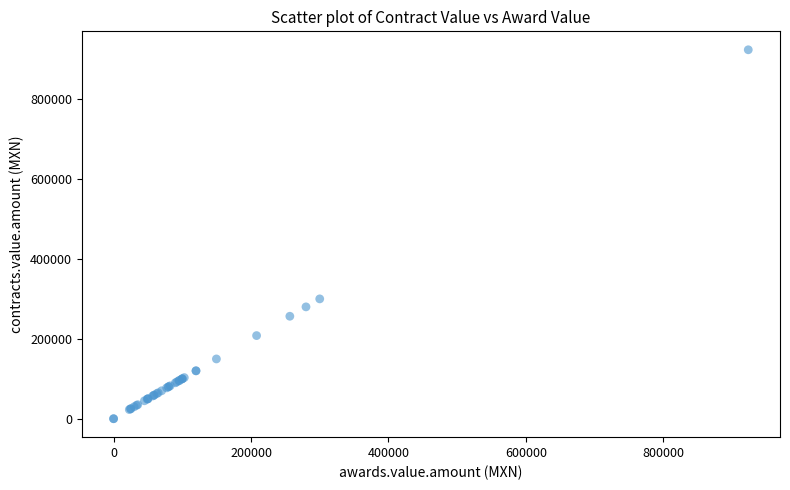

What Y value in the scatter plot is closest to 461747?

300000.0